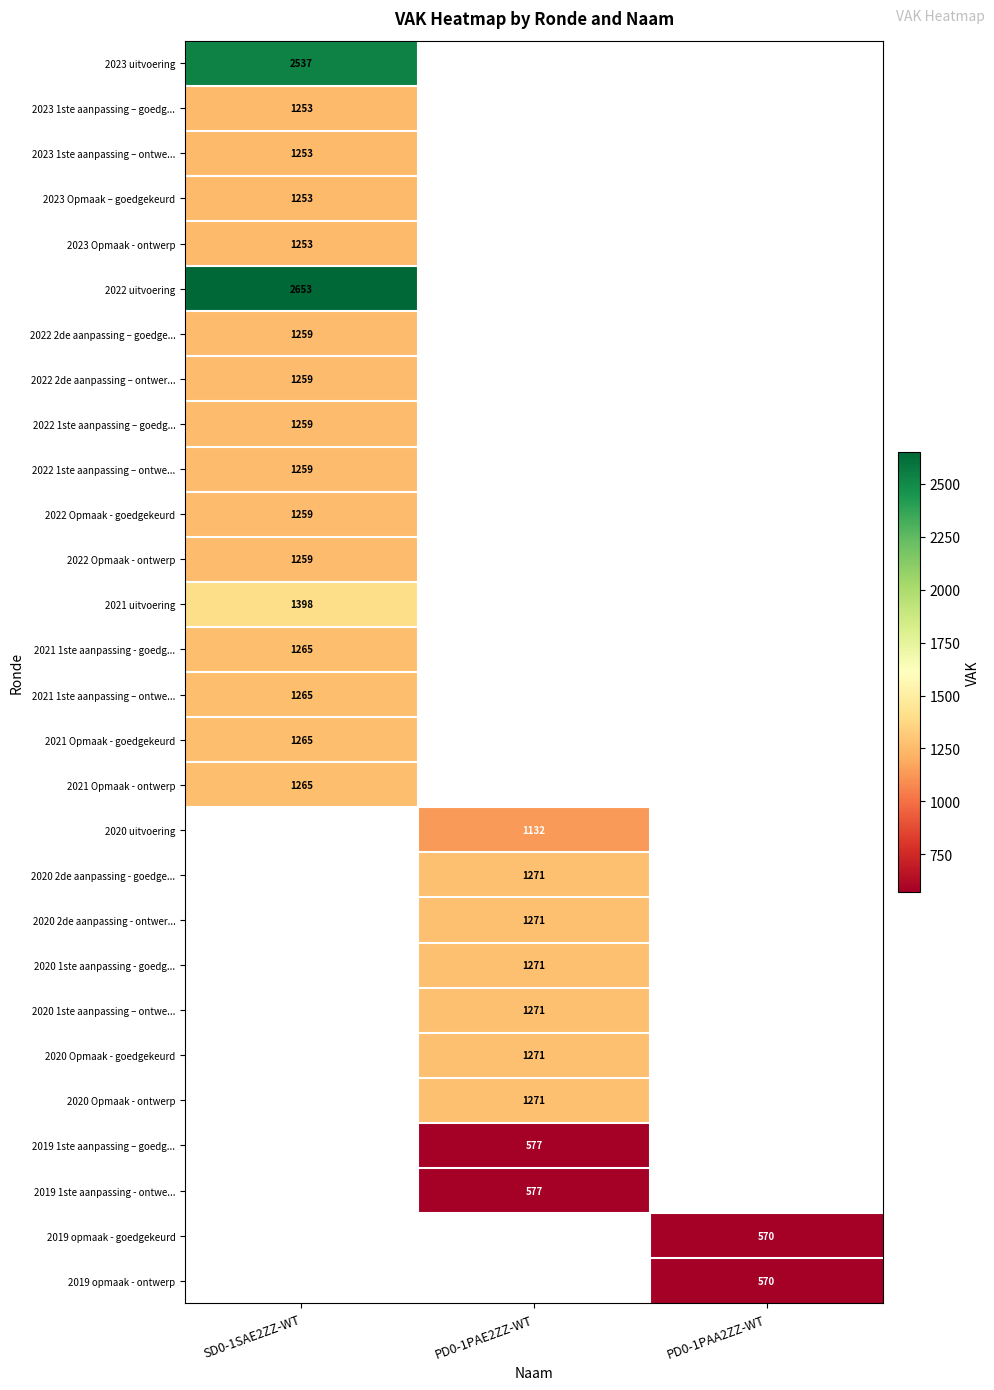

Is it true that 2020 1ste aanpassing - goedg... equals 813.5 at PD0-1PAE2ZZ-WT?

False